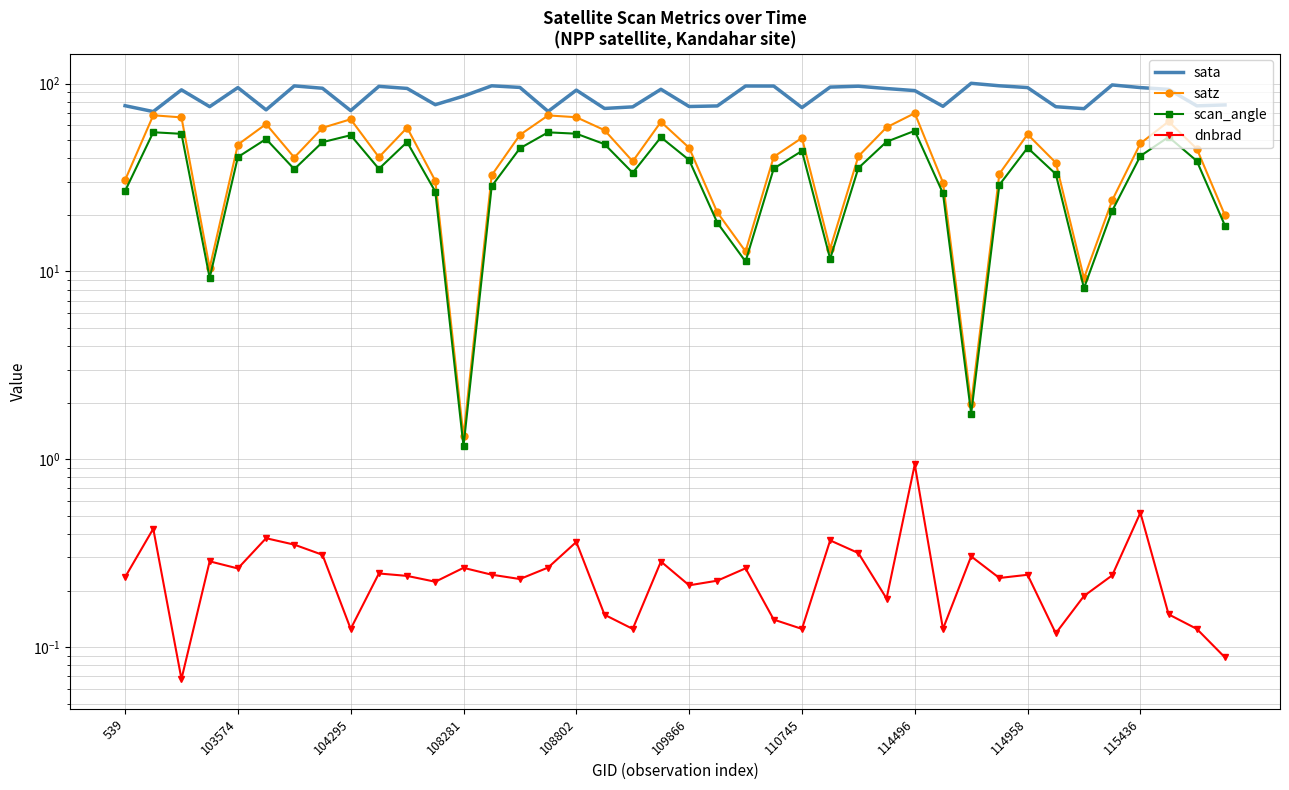

Read the dnbrad value at 15.

0.3